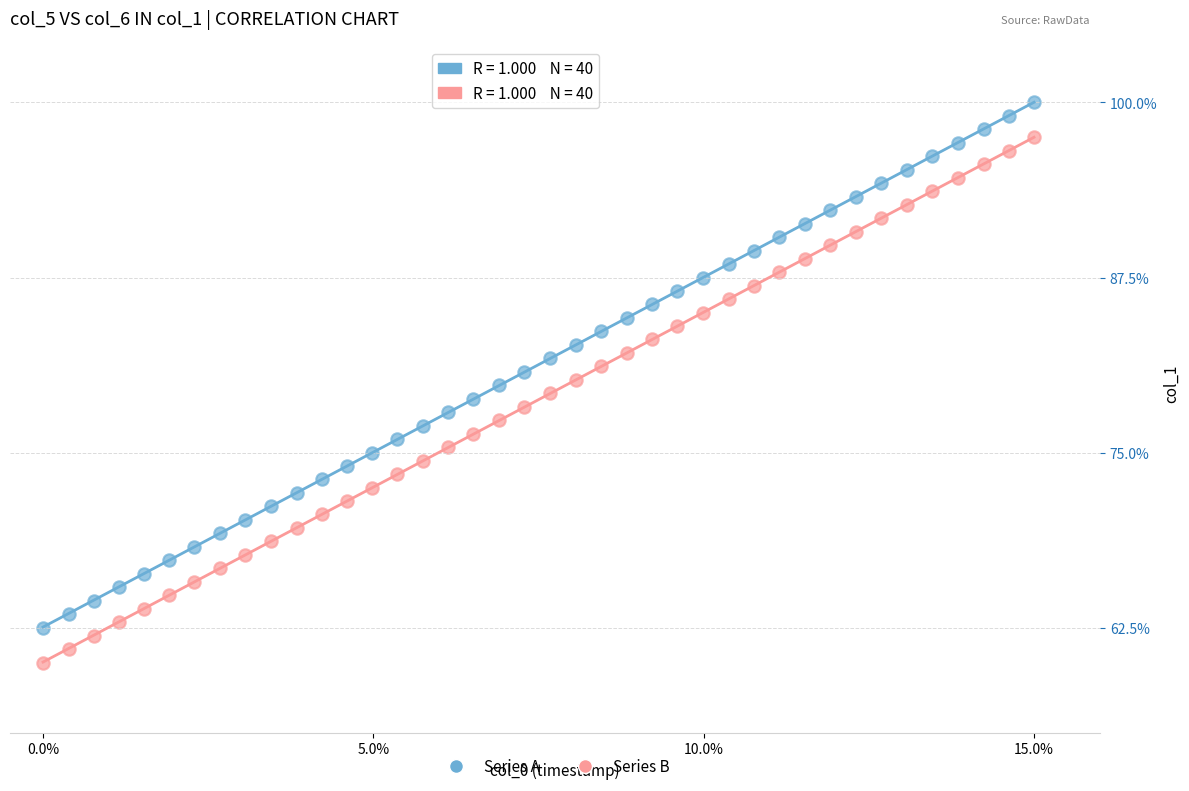

Which series reaches the maximum Y coordinate?

Series A